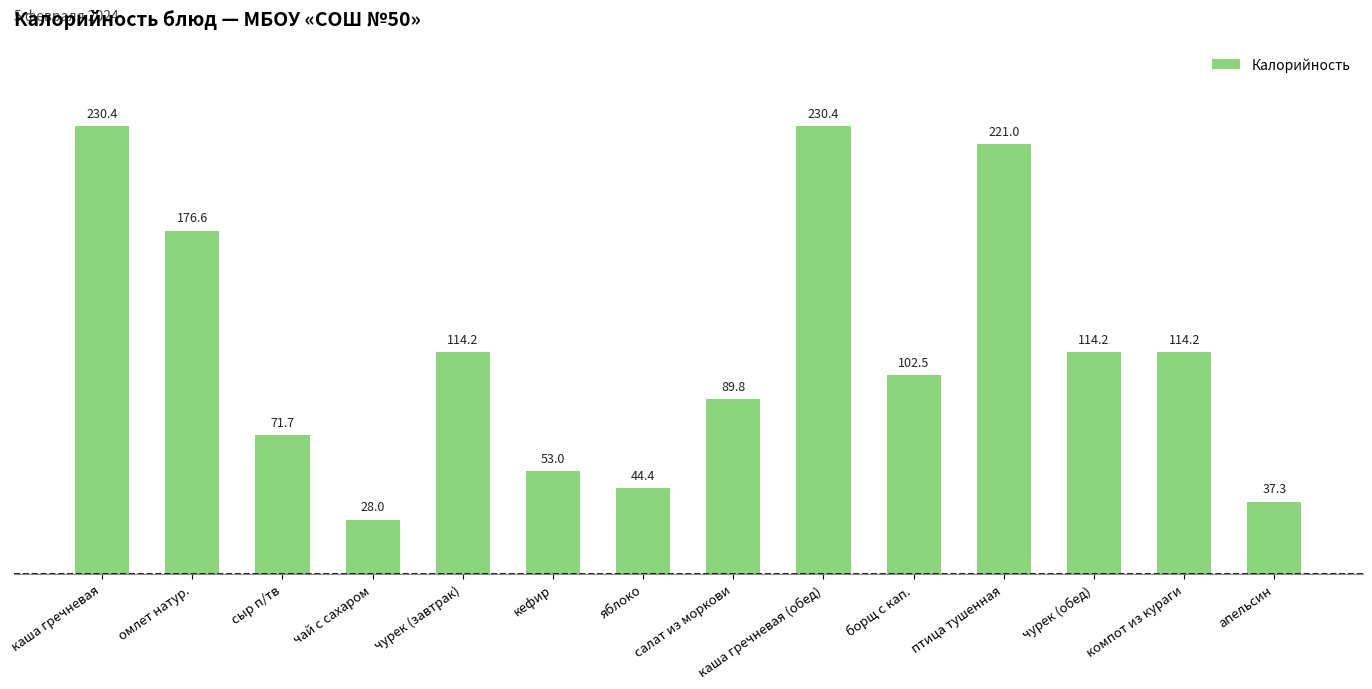

Is it true that the value at компот из кураги is 50.6?

False